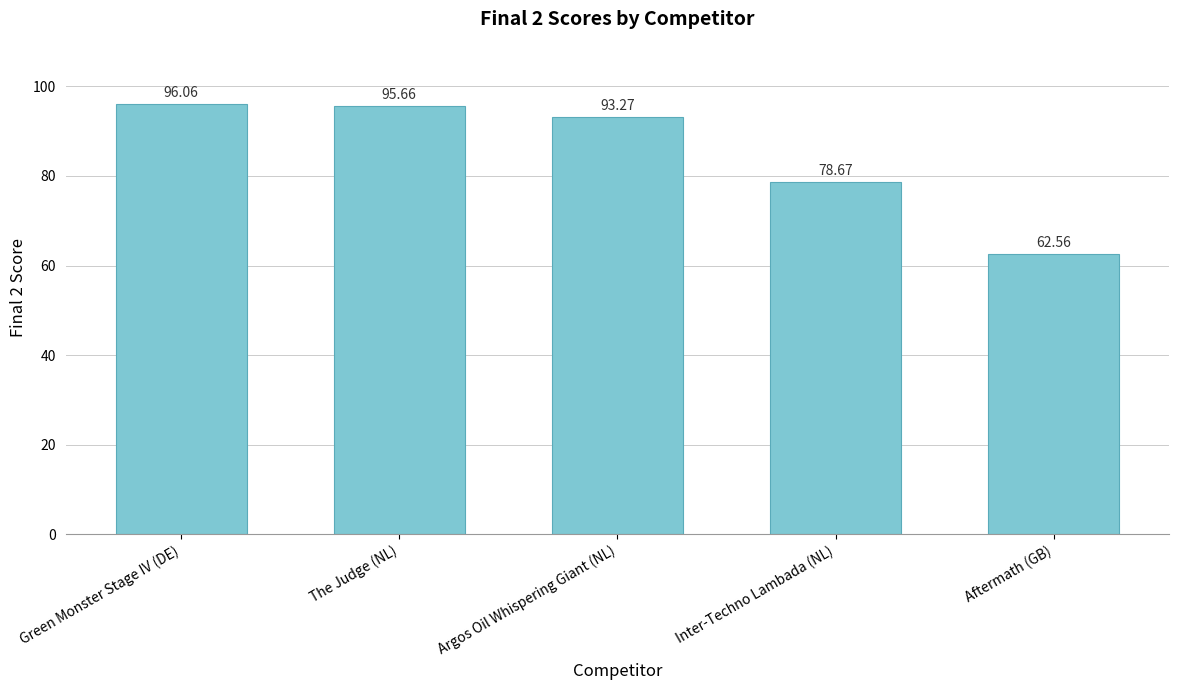

Rank the categories by value from highest to lowest.

Green Monster Stage IV (DE), The Judge (NL), Argos Oil Whispering Giant (NL), Inter-Techno Lambada (NL), Aftermath (GB)